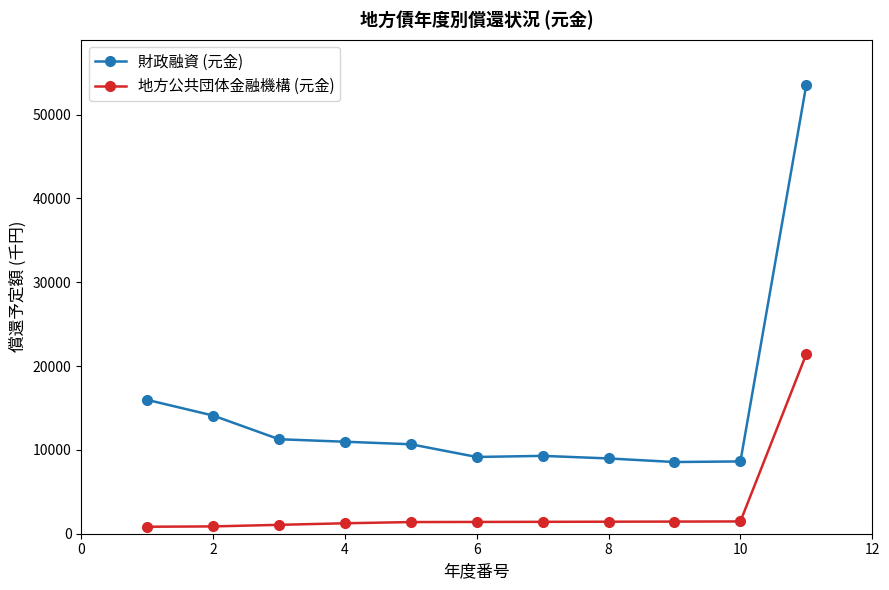

At how many categories does at least one series exceed 29798?

1